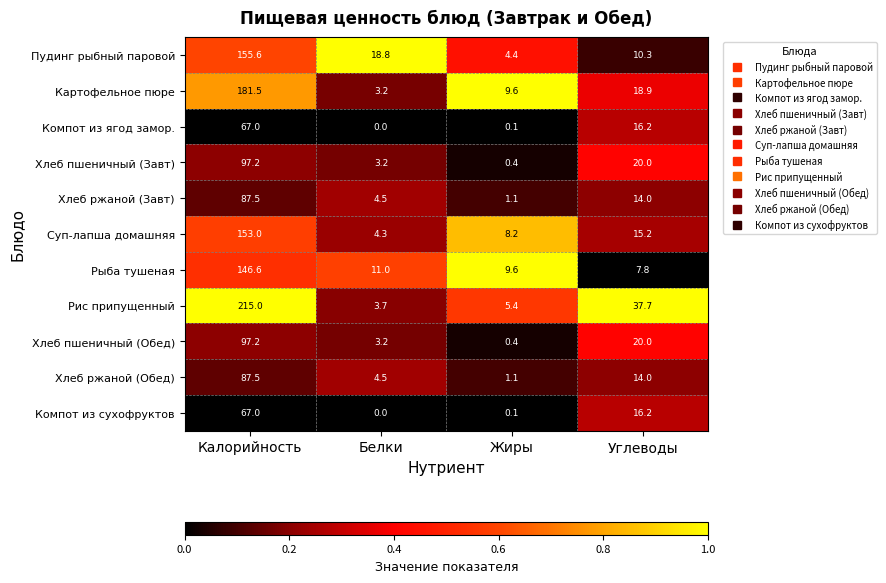

How many categories are shown in the chart?

4